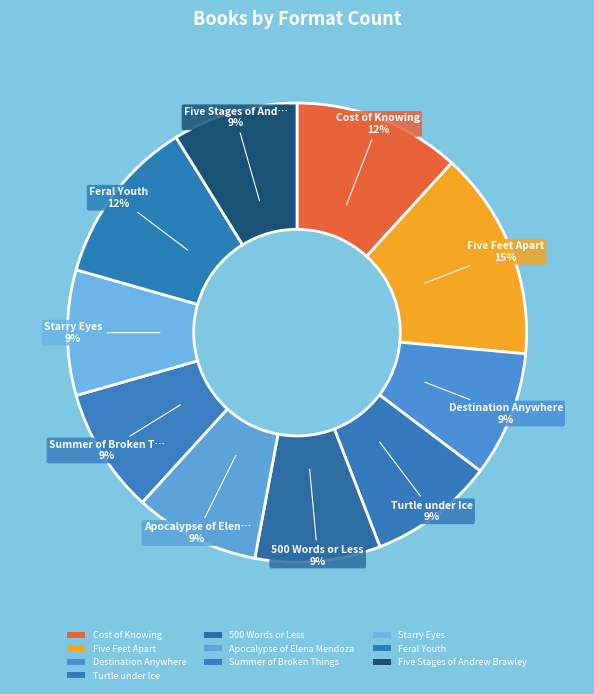

How much of the chart is everything except Turtle under Ice?

91.2%